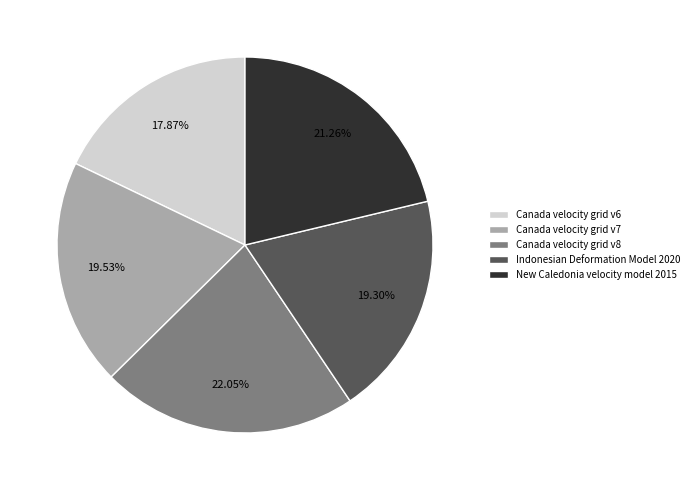

To the nearest percent, what is the difference between the largest and smallest slice percentages?

4%